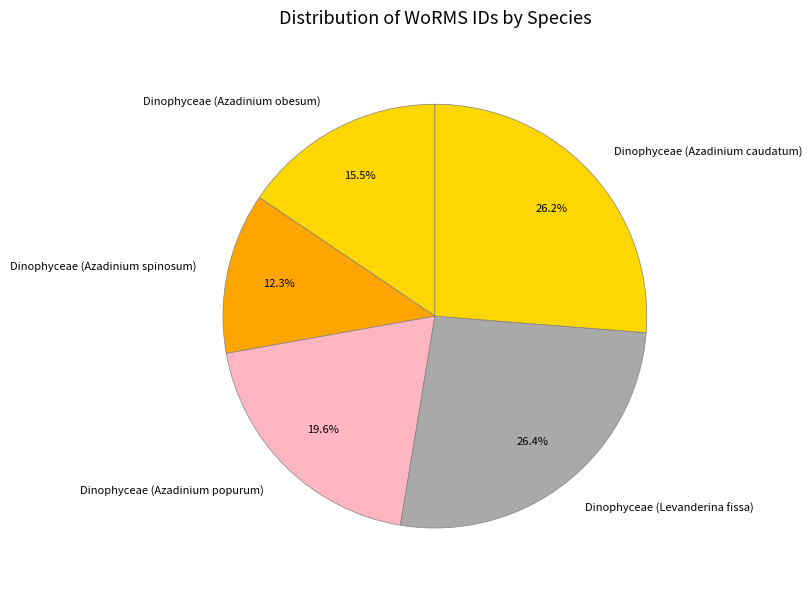

To the nearest percent, what is the combined percentage of Dinophyceae (Azadinium obesum) and Dinophyceae (Azadinium spinosum)?

28%